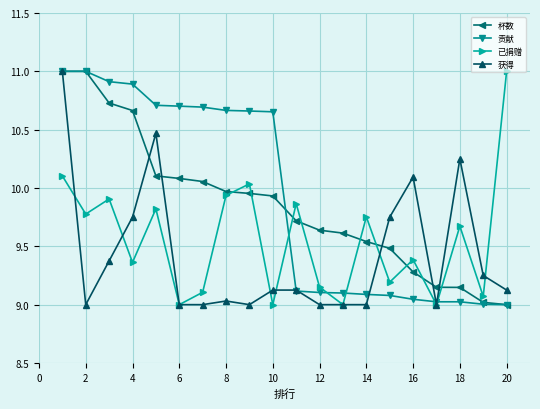

True or false: 已捐赠 and 杯数 cross at least once.

True